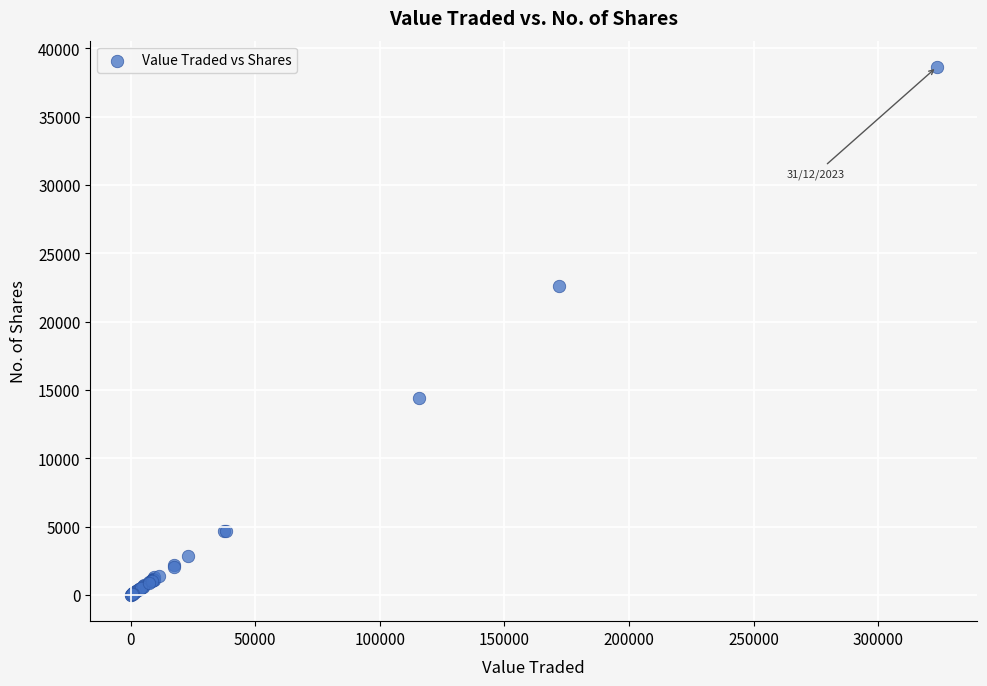

What Y value in the scatter plot is closest to 19319?

22576